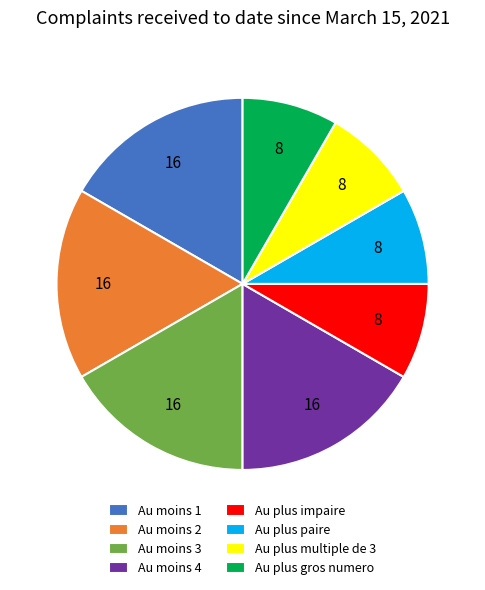

Is there any slice that represents more than half of the pie?

No